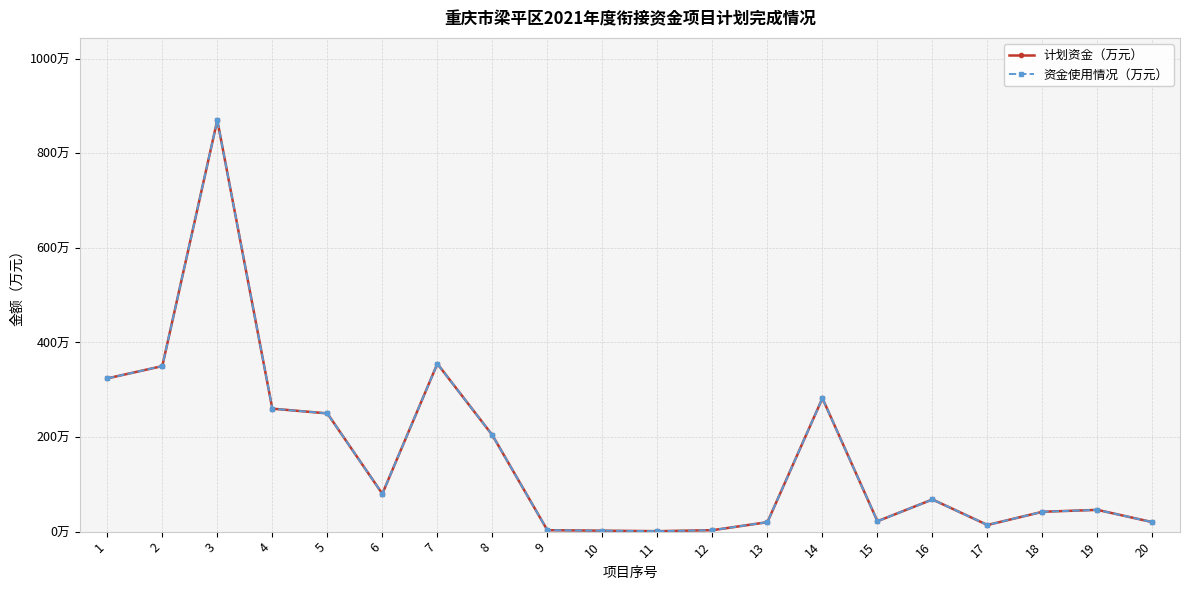

At 5, list the series in order from smallest to largest.

计划资金（万元）, 资金使用情况（万元）